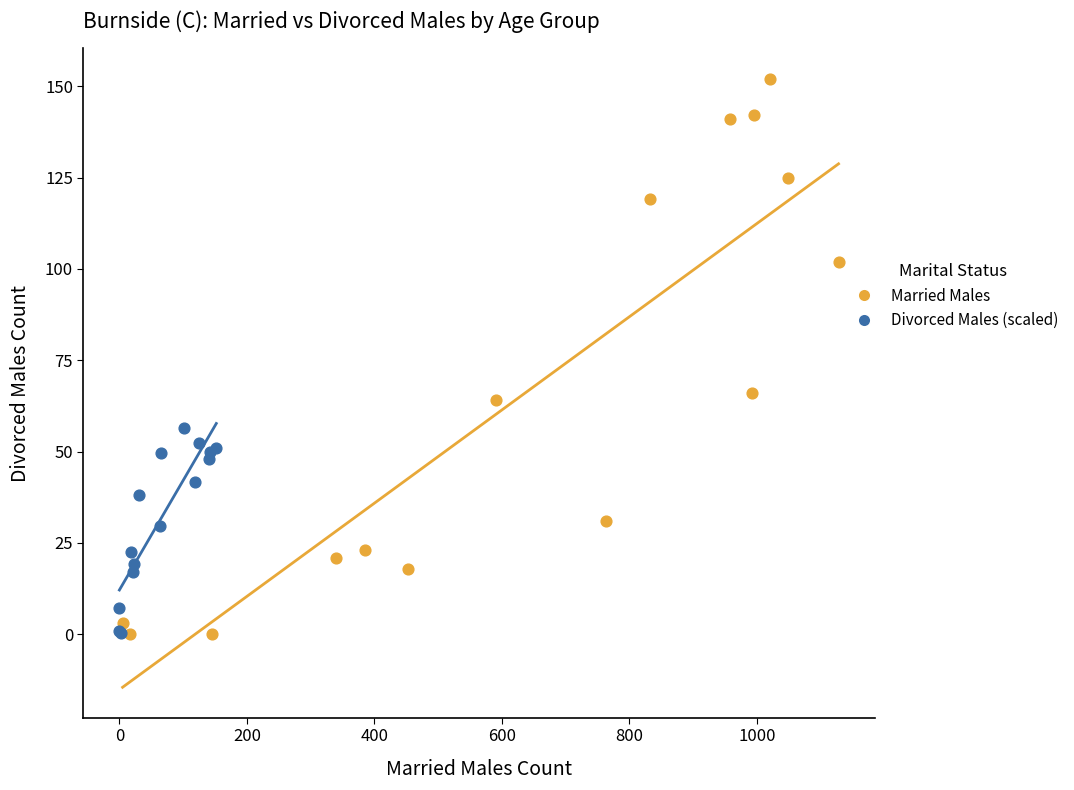

Which series contains the highest Y value?

Married Males